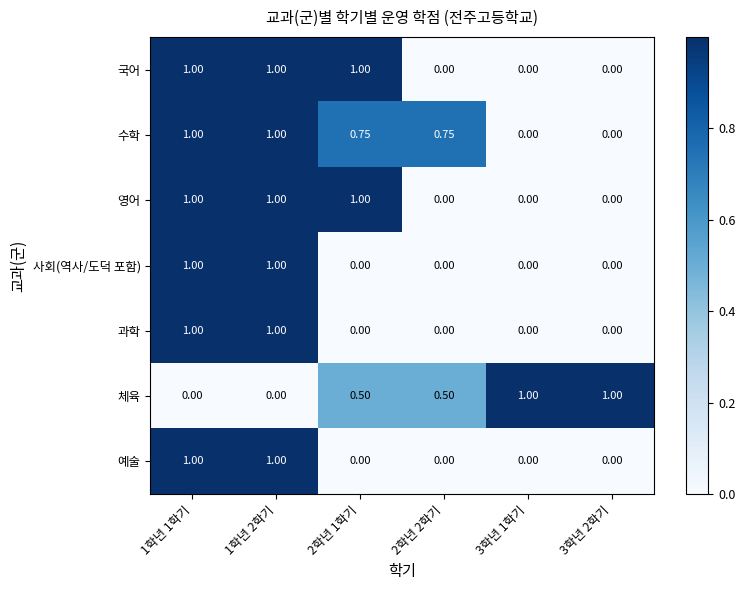

Which series has the largest total across all categories?

수학